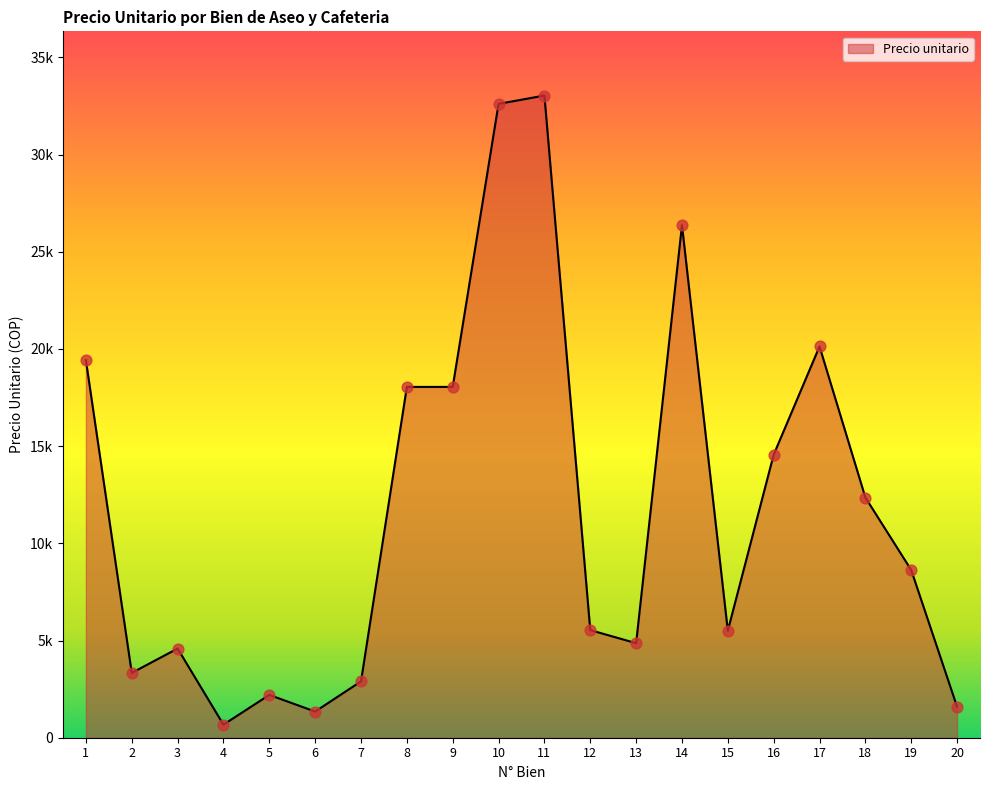

Approximately how many times larger is the value at 3 compared to 1?

0.2